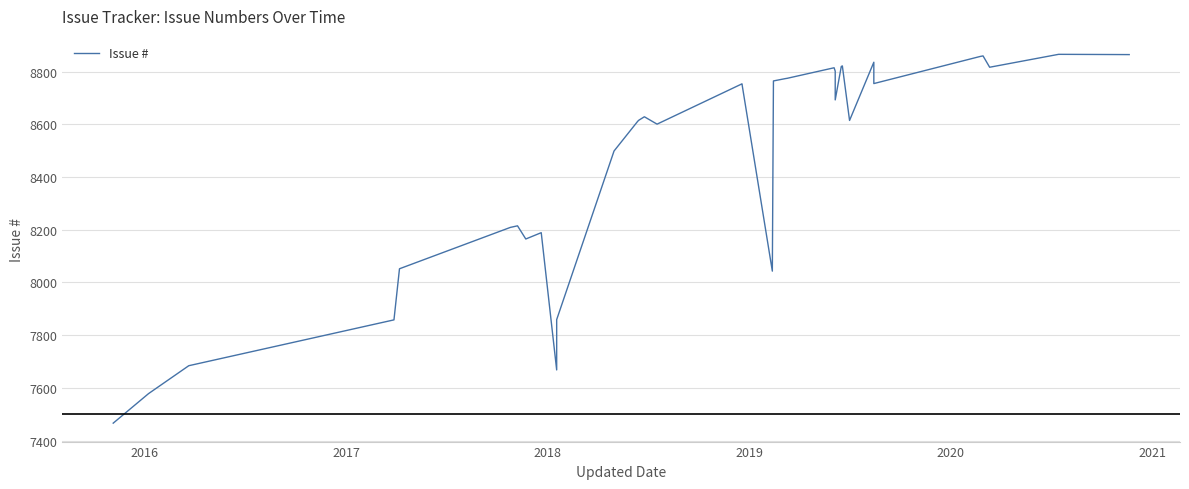

How many lines are shown in the chart?

1